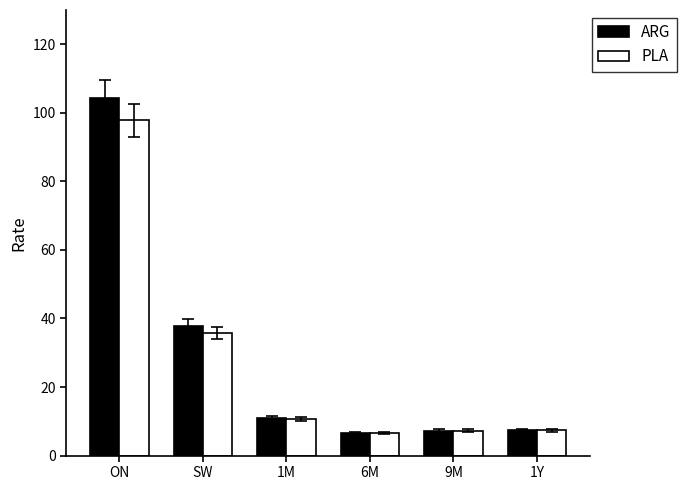

What are all the series names shown in the legend?

ARG, PLA